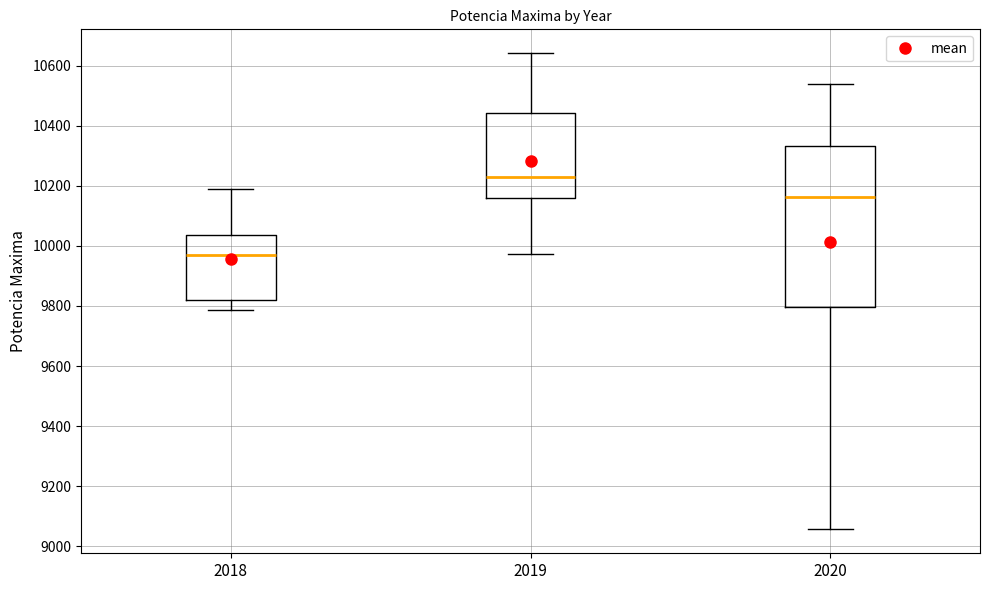

Reading left to right, read every box against the y-axis: the position of its median line, the range the box covers, and the ends of its whiskers. The values are not printed on the chart, so give them approximately, as read against the axis.

2018: median 9980, box 9820 to 10040, whiskers 9780 to 10200
2019: median 10220, box 10160 to 10440, whiskers 9980 to 10640
2020: median 10160, box 9800 to 10340, whiskers 9060 to 10540